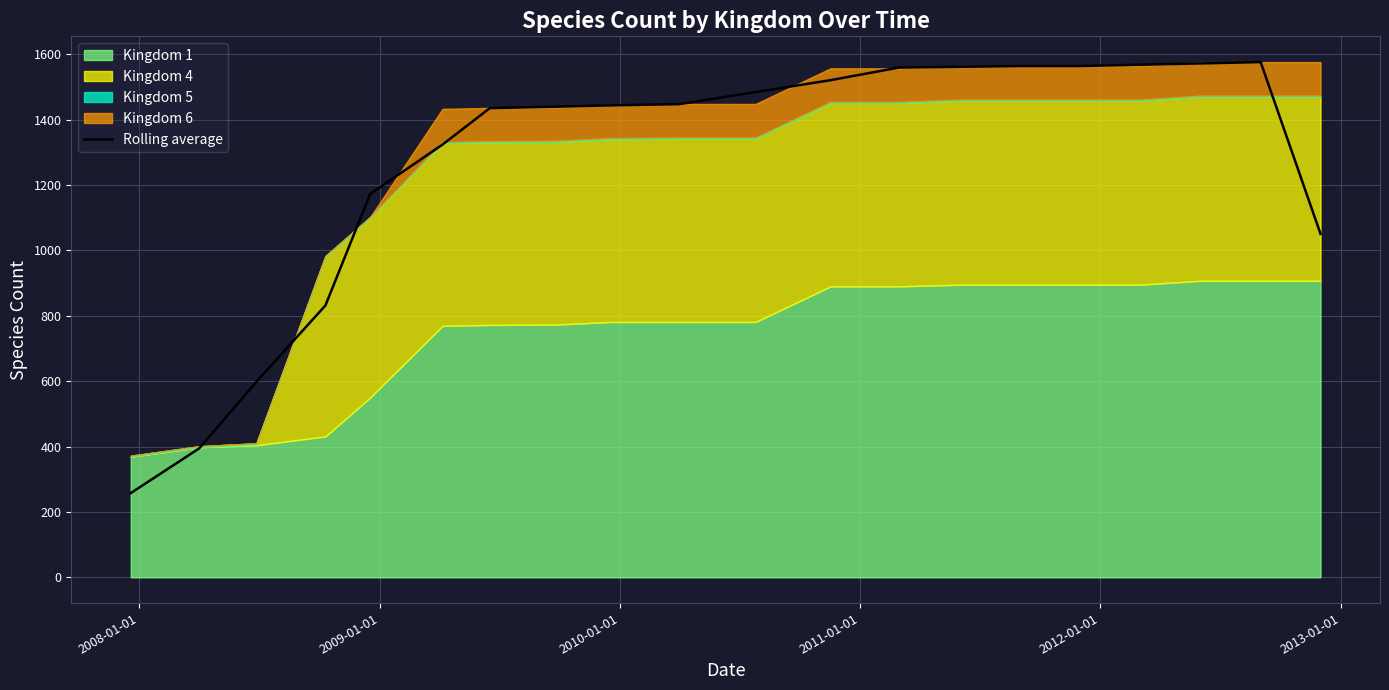

How many lines are shown in the chart?

1